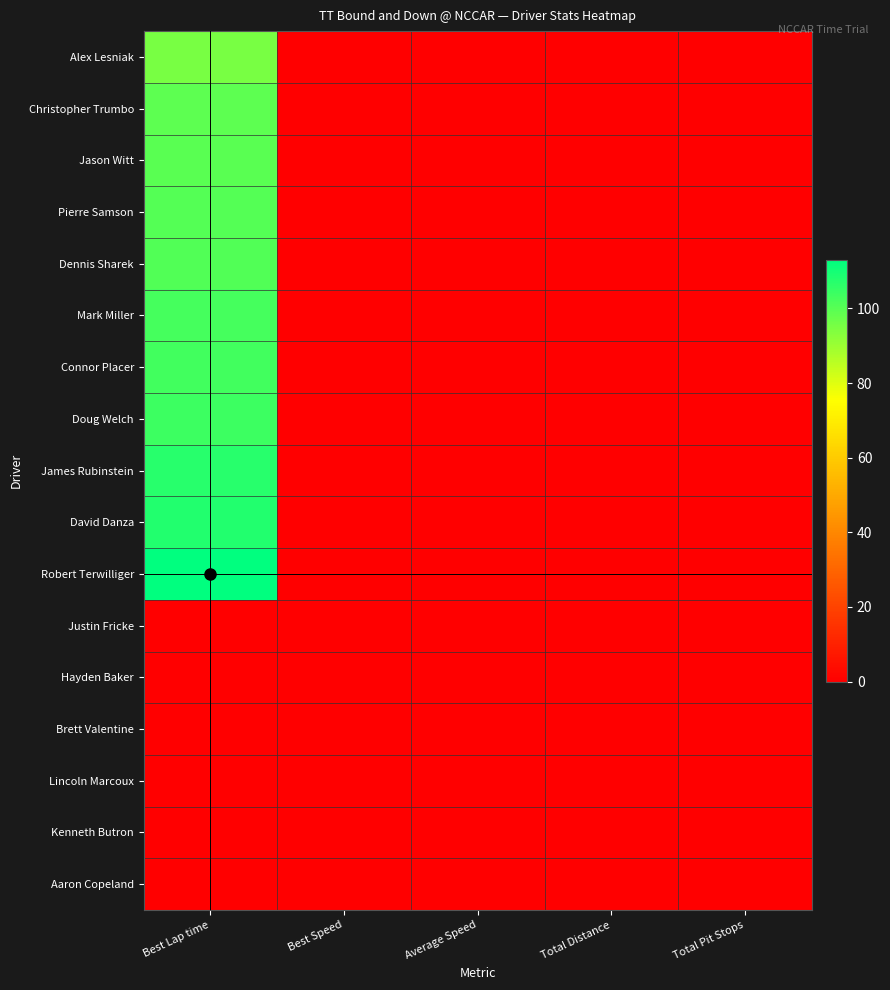

Rank the series by their maximum value, from highest to lowest.

Robert Terwilliger, David Danza, James Rubinstein, Doug Welch, Connor Placer, Mark Miller, Dennis Sharek, Pierre Samson, Jason Witt, Christopher Trumbo, Alex Lesniak, Justin Fricke, Hayden Baker, Brett Valentine, Lincoln Marcoux, Kenneth Butron, Aaron Copeland